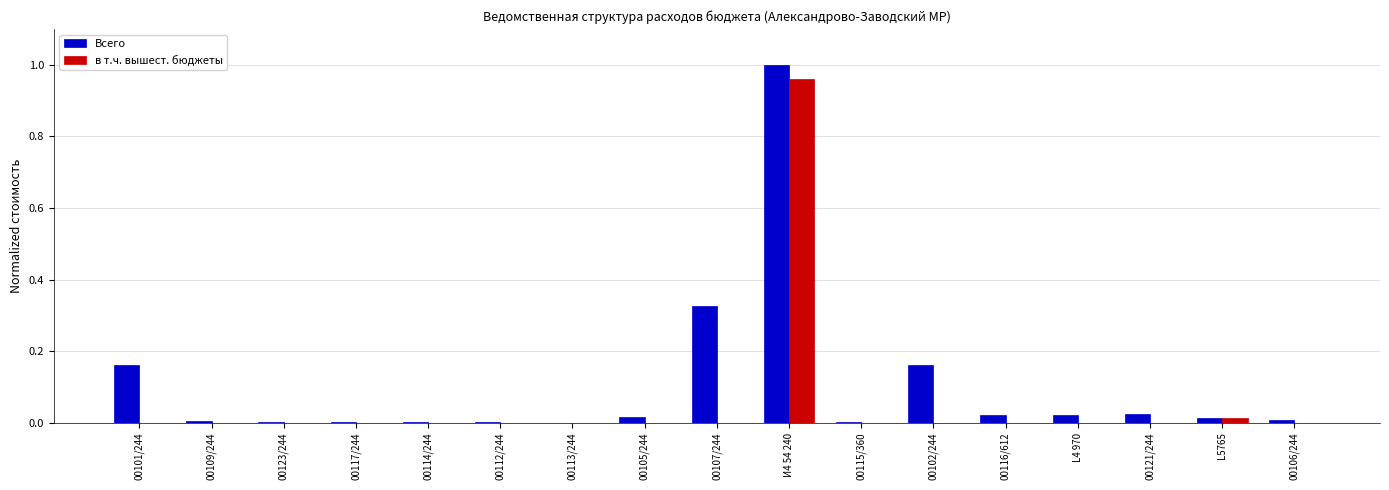

Which series has the largest total across all categories?

Всего